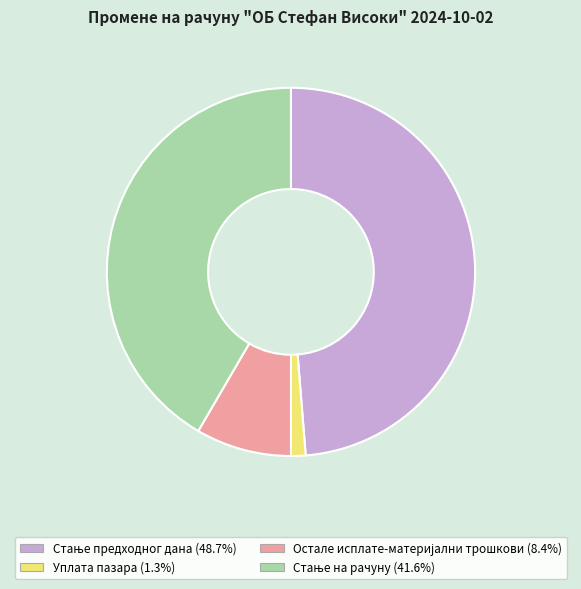

Is there any slice that represents more than half of the pie?

No